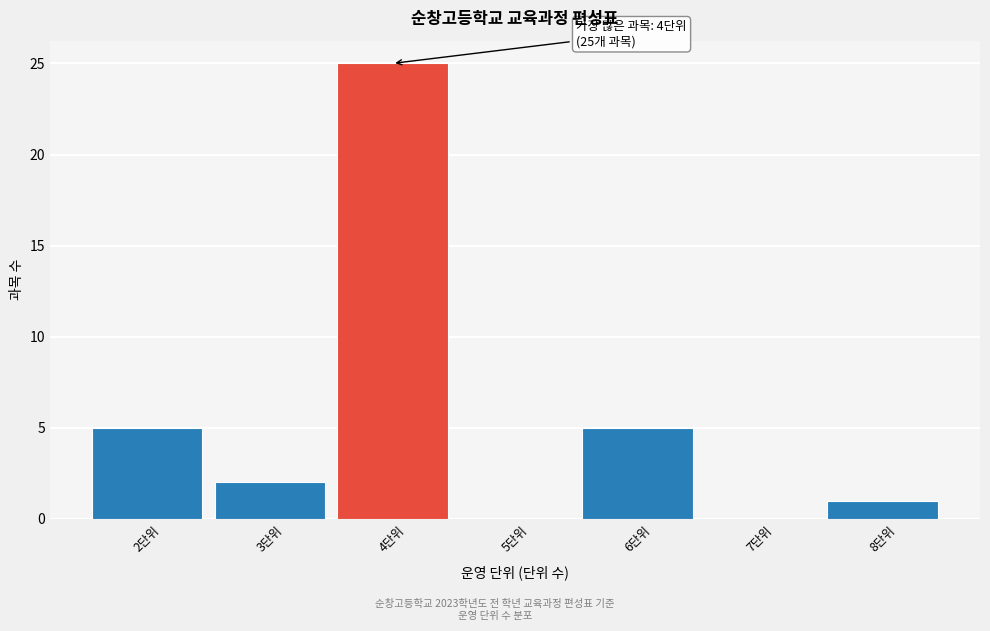

Which range on the x-axis has the tallest bar?

3.5 to 4.5